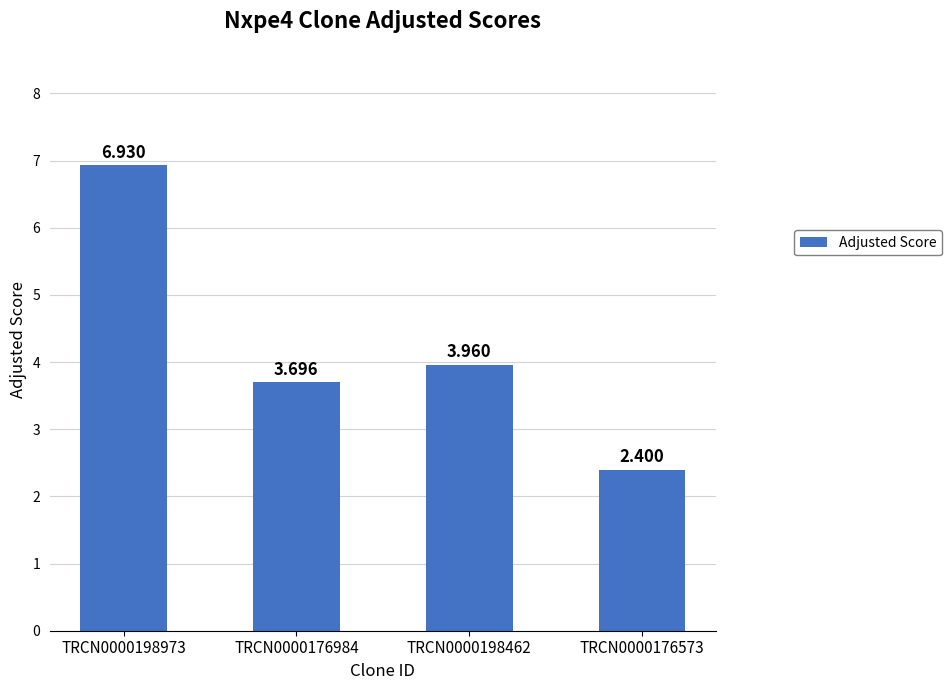

What is the sum of the values at TRCN0000198462 and TRCN0000176573?

6.4